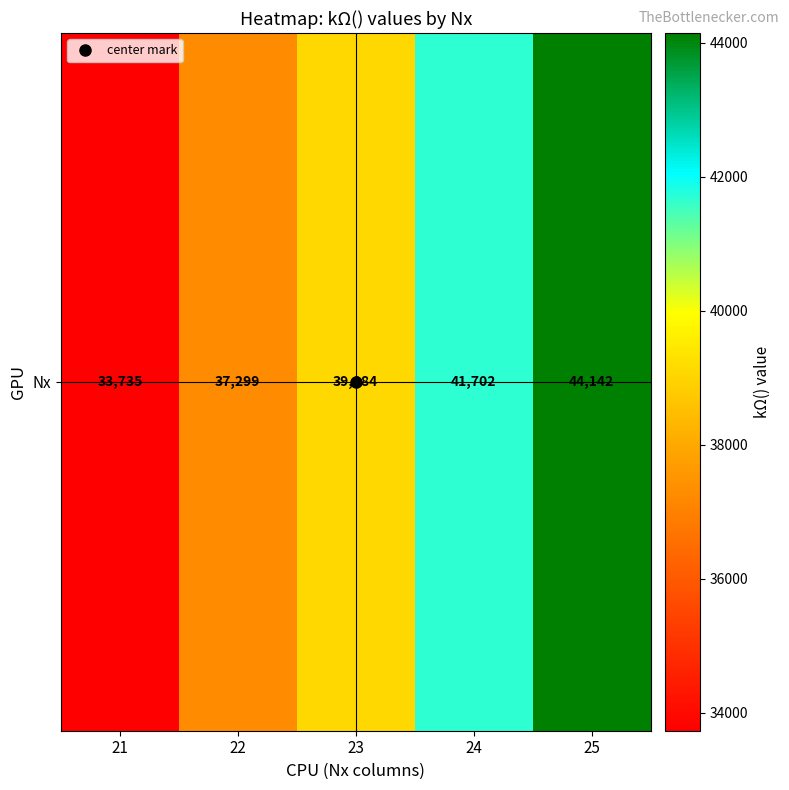

What is the greatest value displayed?

44142